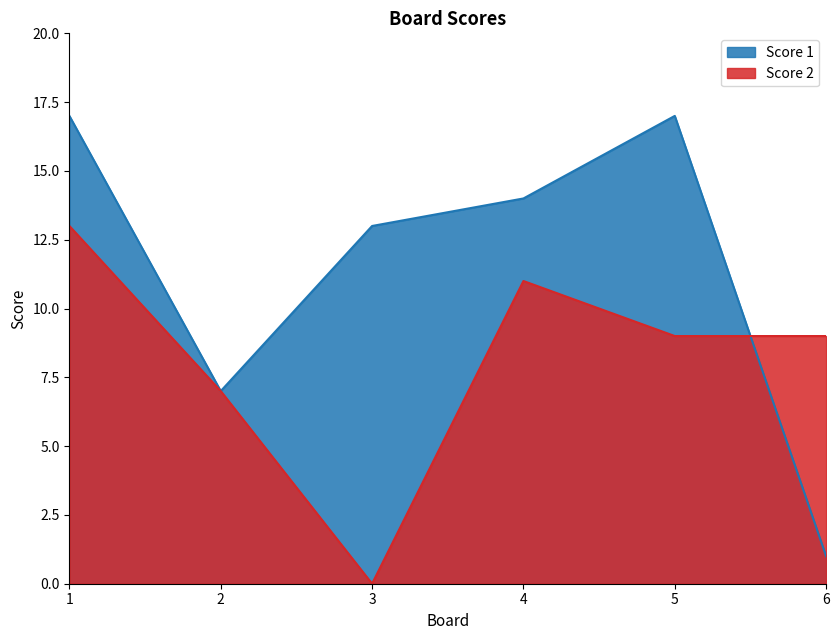

Which series has the largest total across all categories?

Score 1